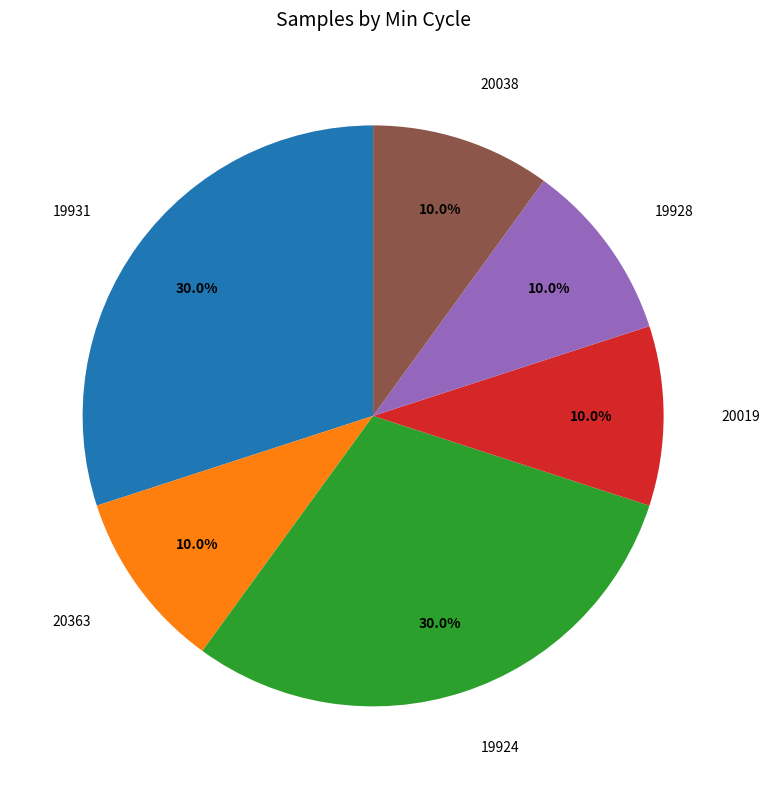

Combined, do 20363 and 19931 account for over 50%?

No